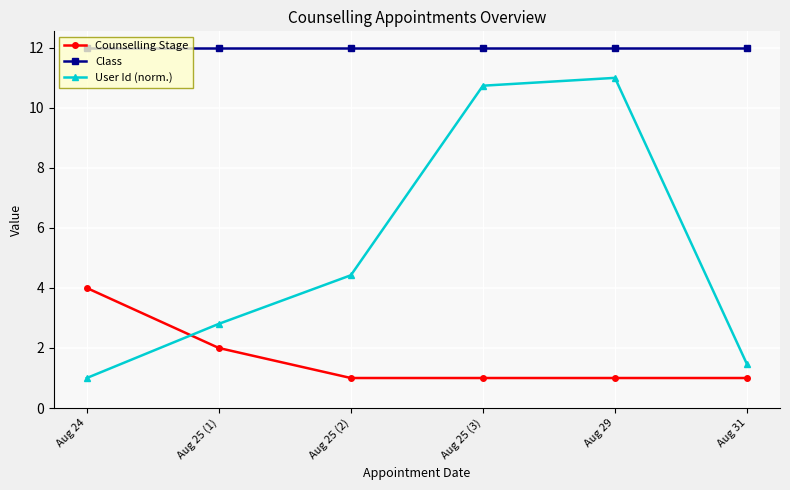

What position from the left is Aug 25 (1)?

2